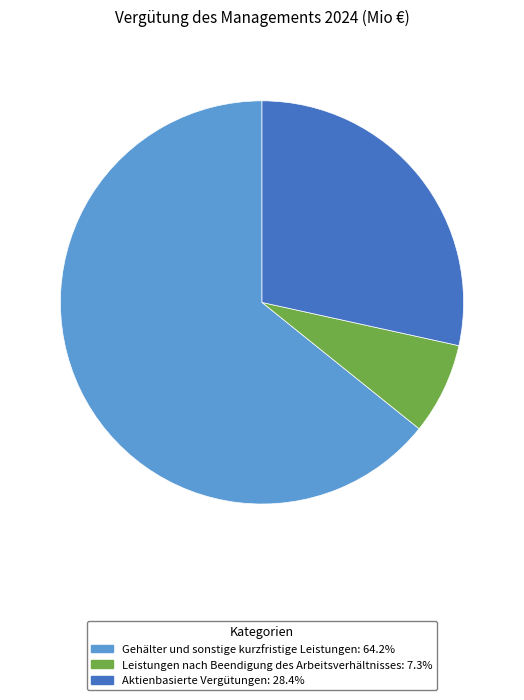

Which category has the biggest portion of the pie?

Gehälter und sonstige kurzfristige Leistungen